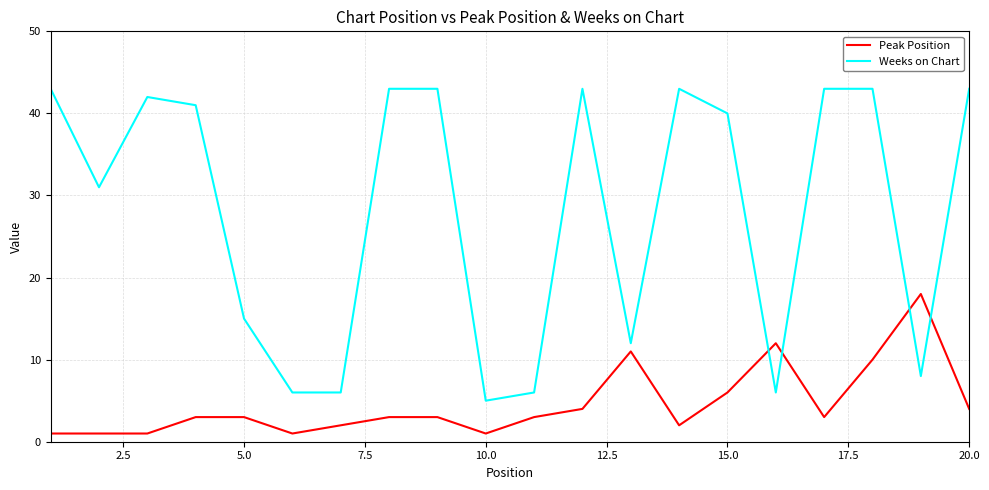

True or false: Peak Position and Weeks on Chart cross at least once.

True